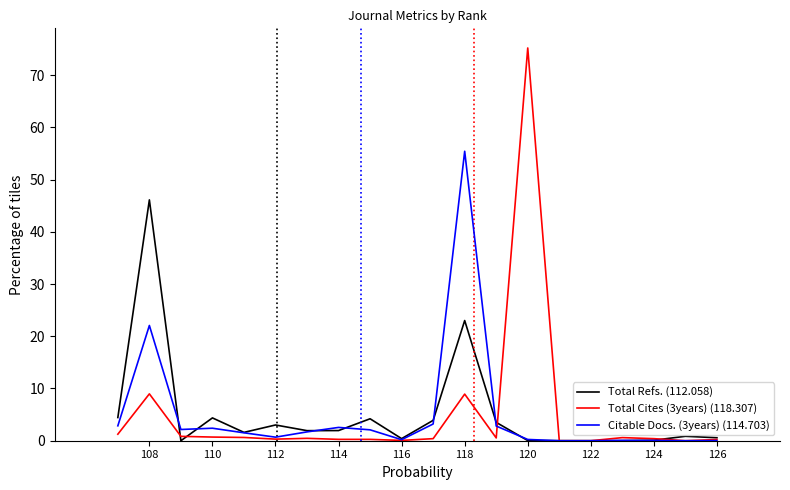

What are all the series names shown in the legend?

Total Refs. (112.058), Total Cites (3years) (118.307), Citable Docs. (3years) (114.703)